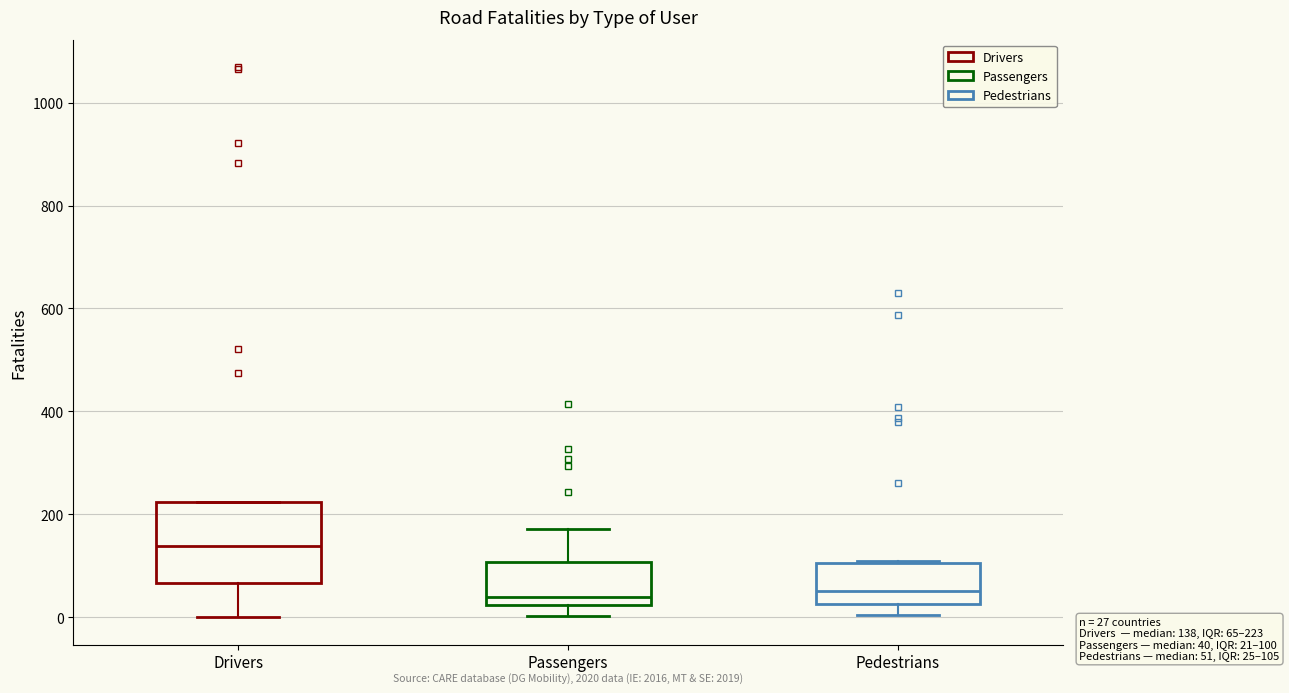

Which box is the tallest, from its lower edge to its upper edge?

Drivers